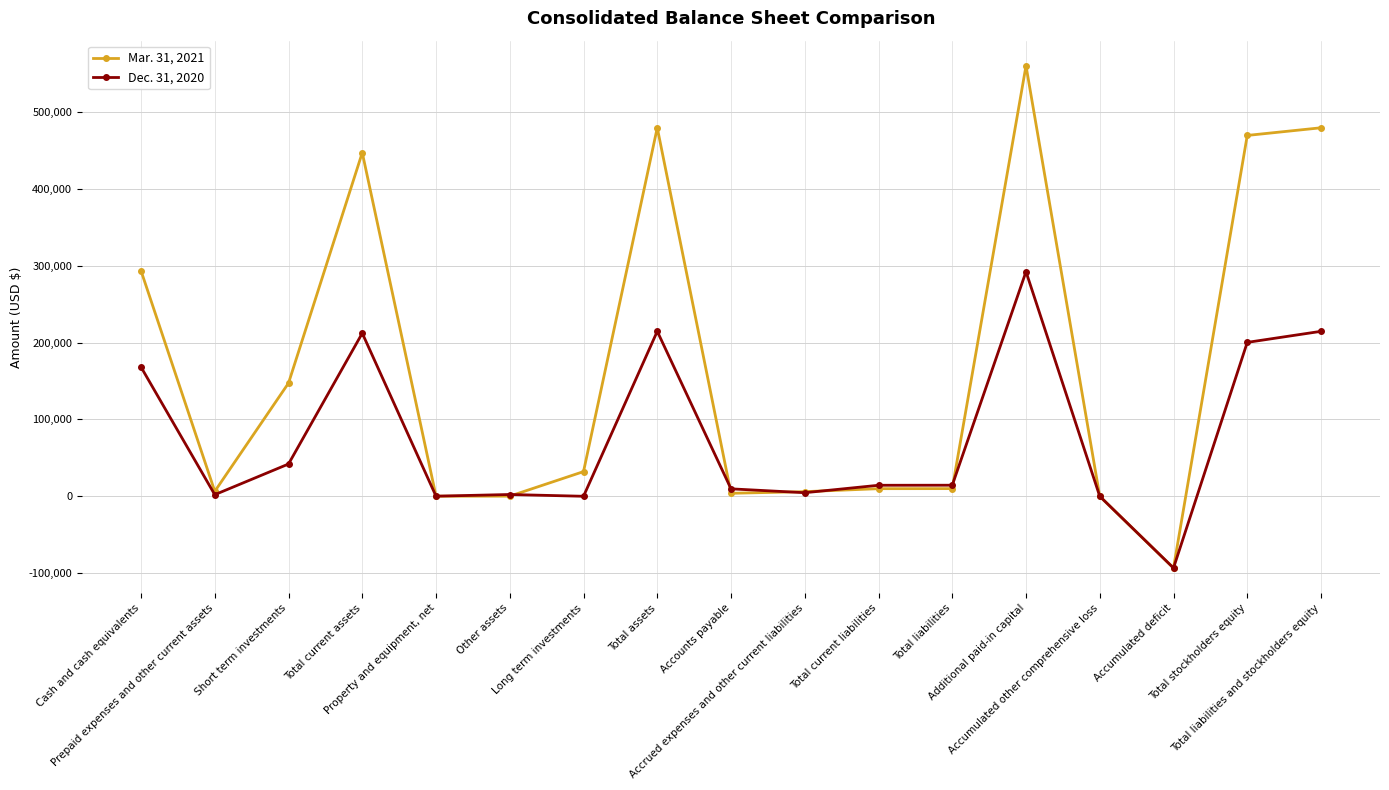

Rank the series by their maximum value, from lowest to highest.

Dec. 31, 2020, Mar. 31, 2021